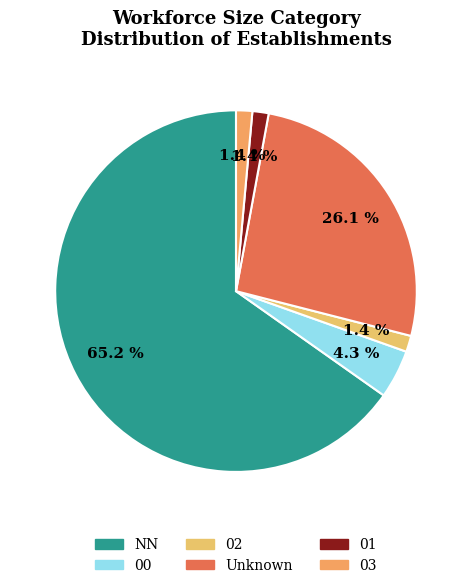

Is NN the majority of the pie?

Yes